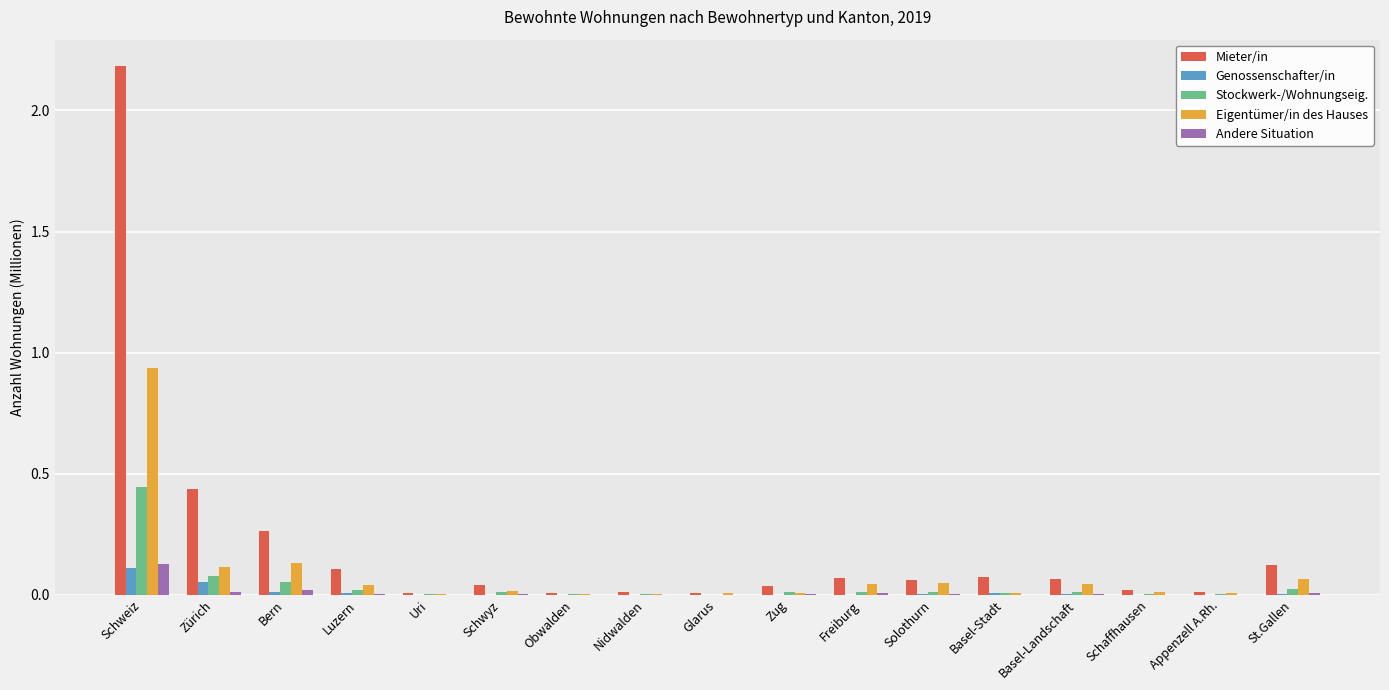

Does the chart contain stacked bars?

No